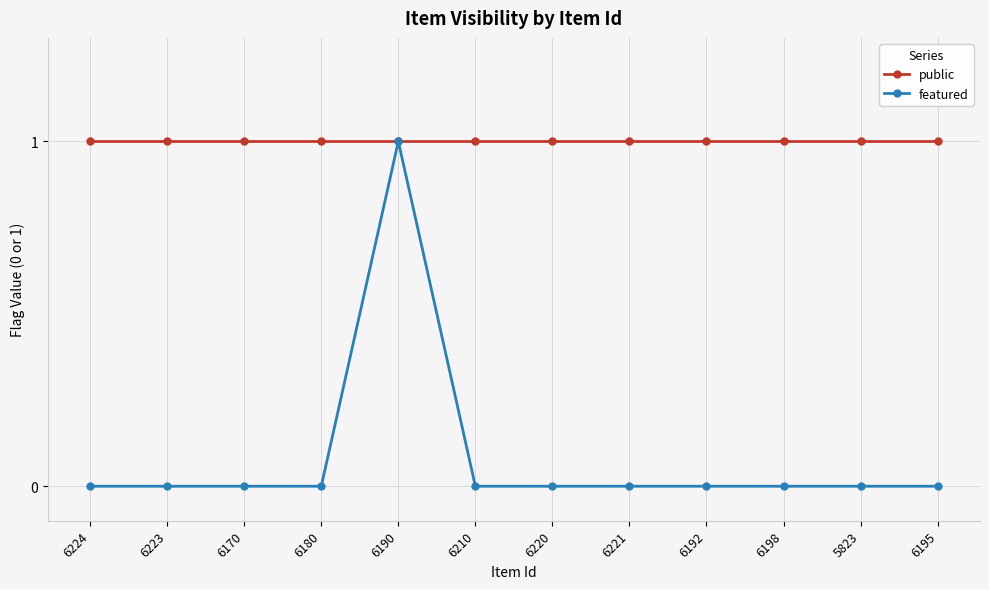

Reading right to left, list all the values displayed in this chart.

public: 1	1	1	1	1	1	1	1	1	1	1	1
featured: 0	0	0	0	0	0	0	1	0	0	0	0